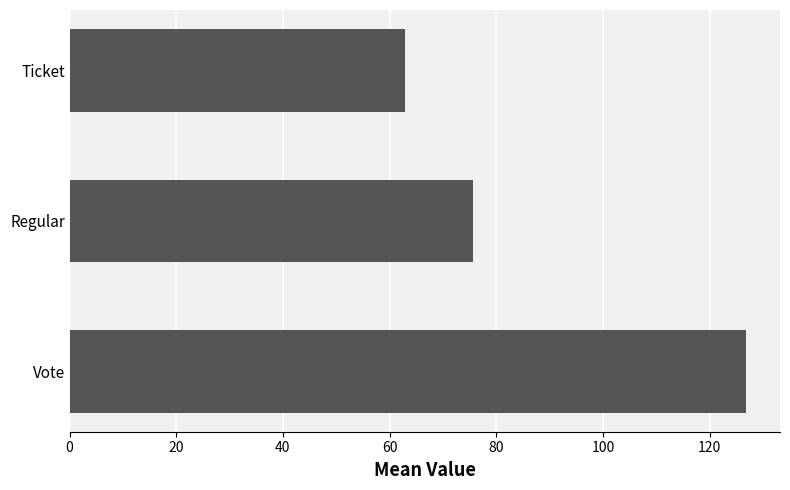

Reading bottom to top, transcribe all the data shown in this chart.

126.9	75.7	62.9